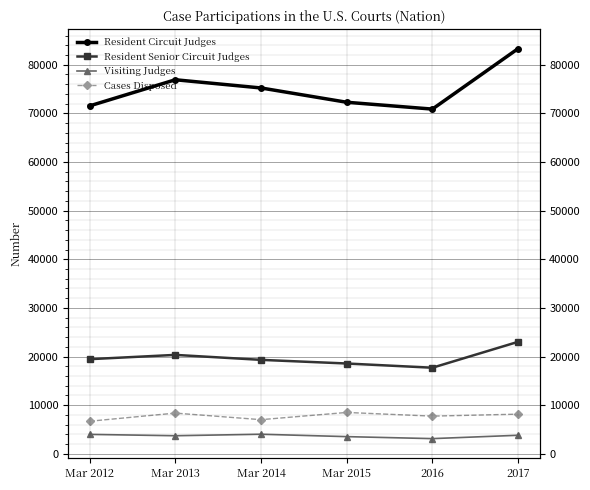

True or false: Visiting Judges has more than 2 interior local peaks.

False